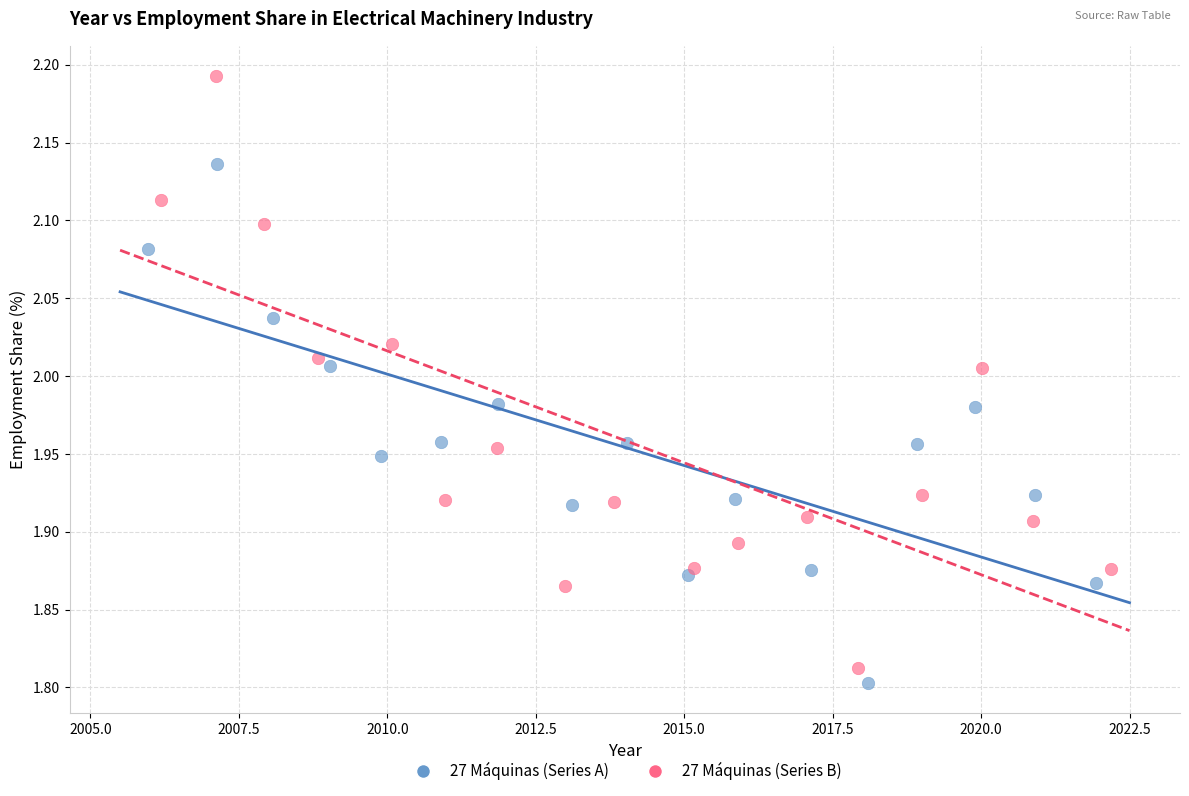

Which series has the widest spread of Y values?

27 Máquinas (Series B)